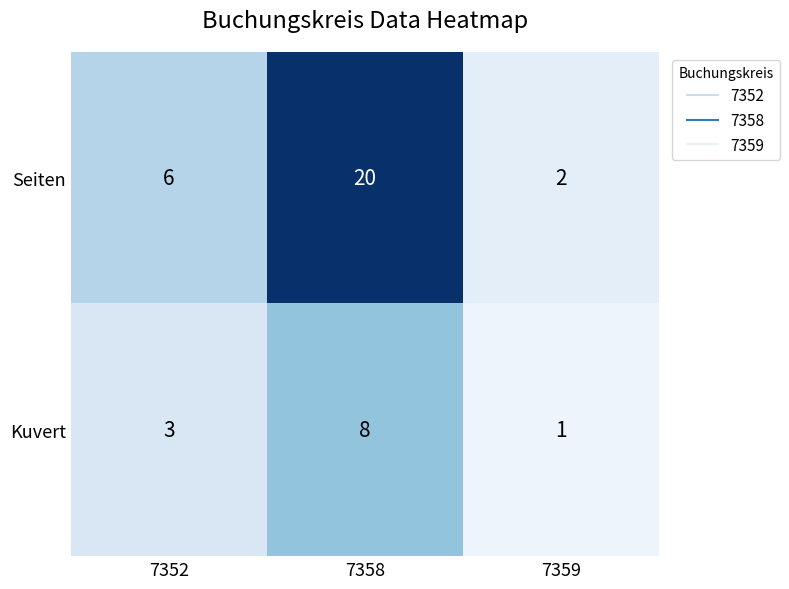

What is the total value across all series at 7352?

9